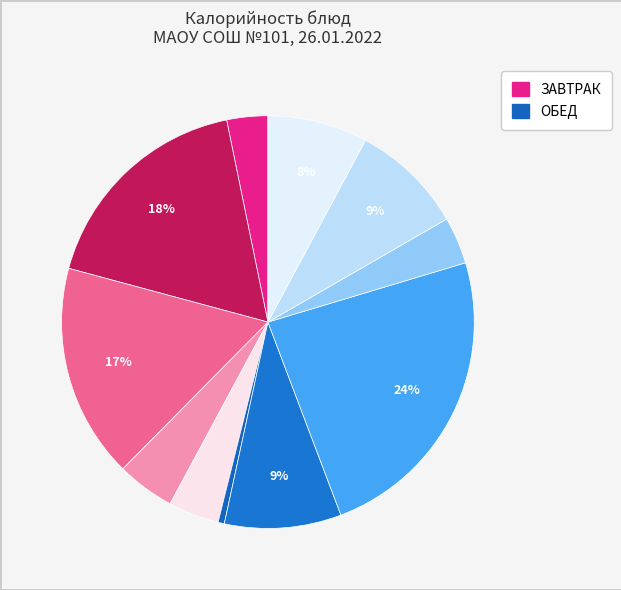

To the nearest percent, what is the average slice percentage?

9%